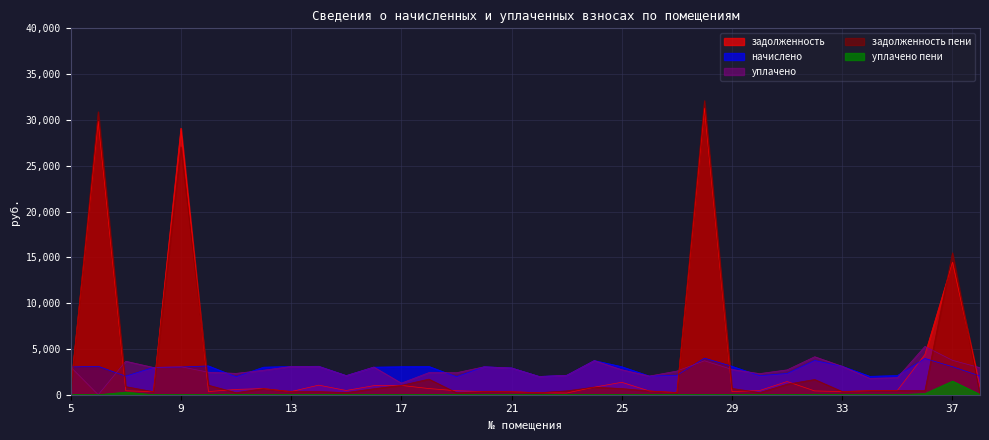

Which series has the largest total across all categories?

задолженность